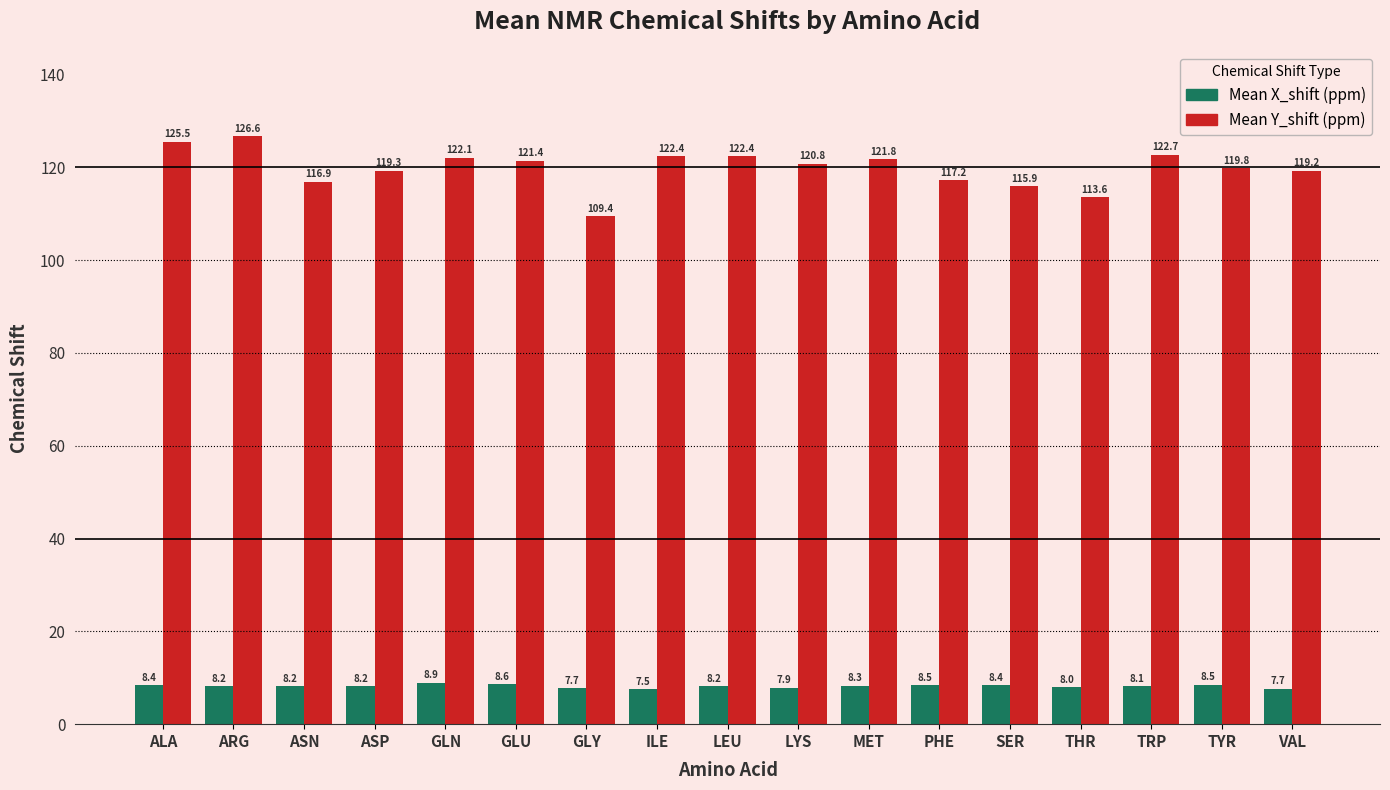

Count the number of categories in the chart.

17